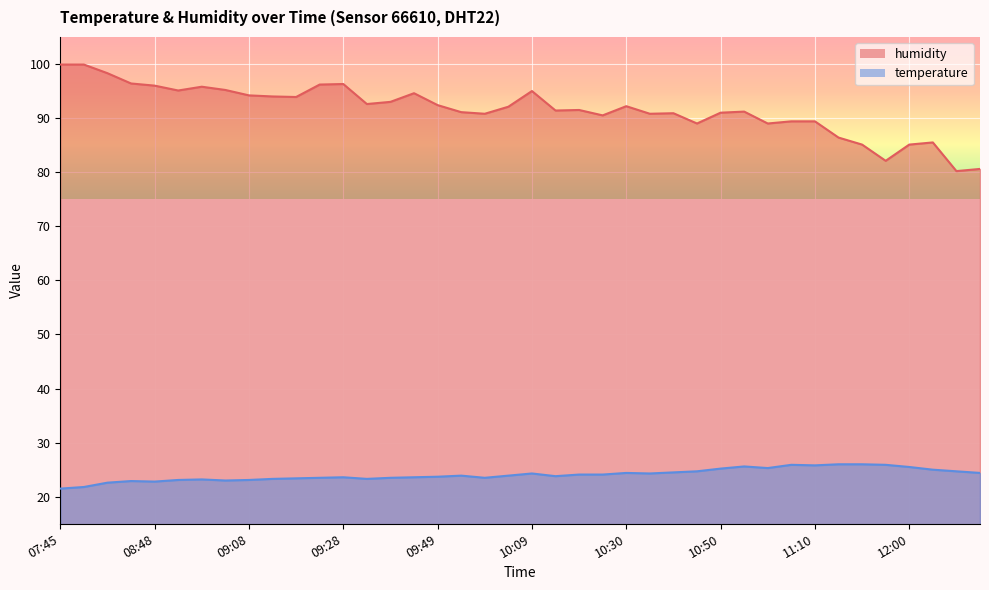

What are all the series names shown in the legend?

temperature, humidity